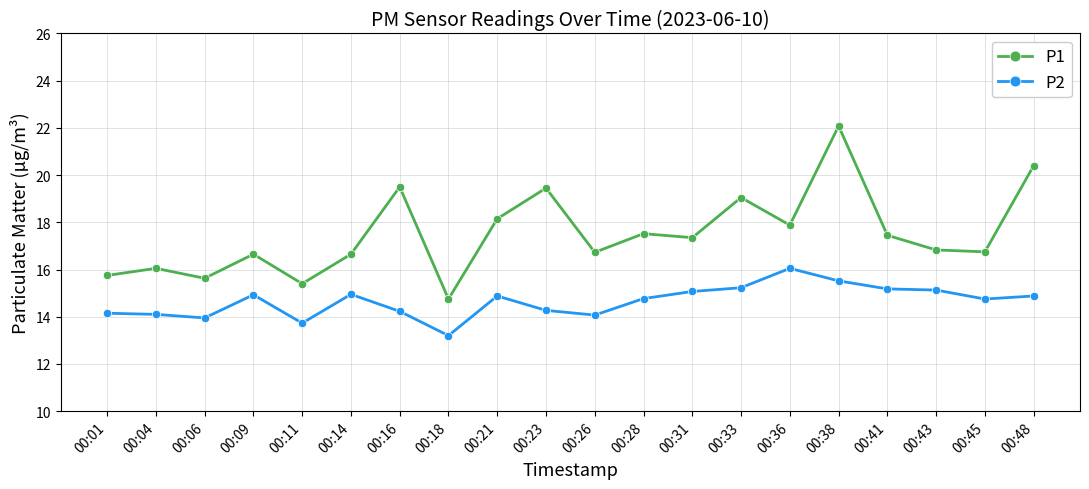

At 00:21, list the series in order from largest to smallest.

P1, P2